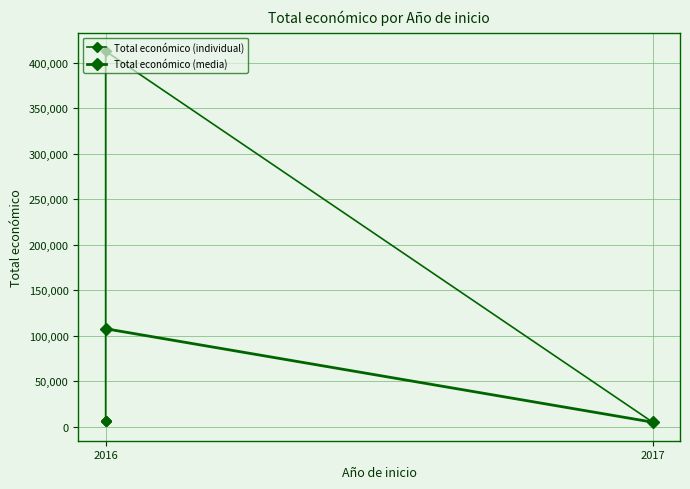

Does the chart have visible grid lines?

Yes